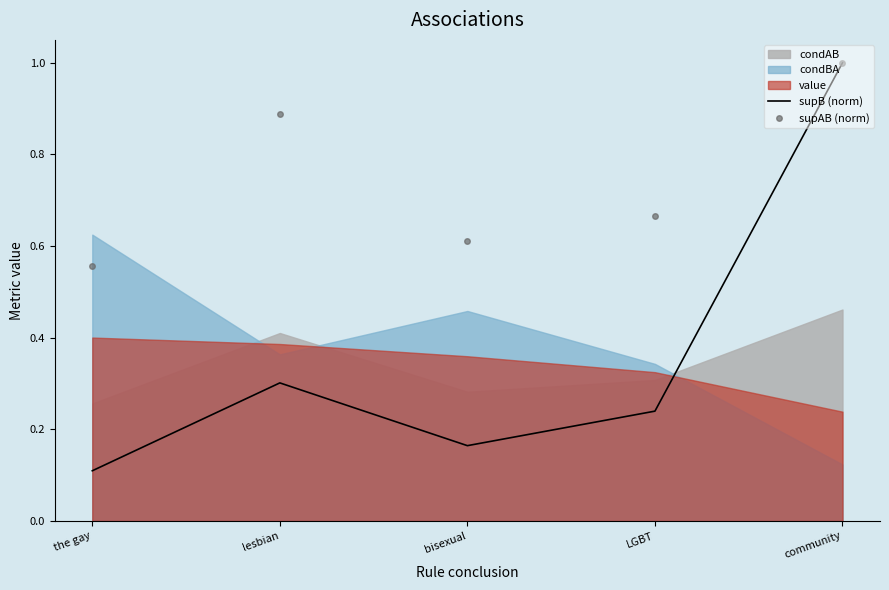

What is the difference between the supAB (norm) values at community and LGBT?

0.3